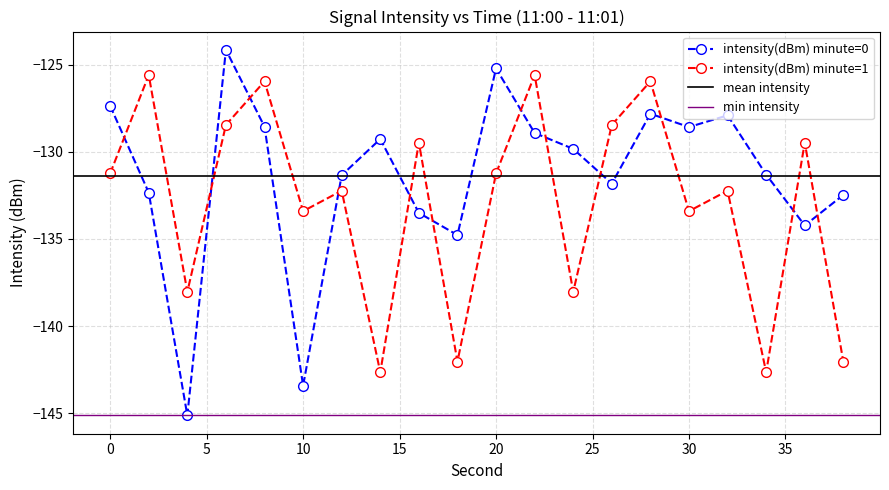

Reading right to left, transcribe all the data shown in this chart.

intensity(dBm) minute=0: 38=-132.5	36=-134.2	34=-131.3	32=-127.9	30=-128.6	28=-127.8	26=-131.8	24=-129.8	22=-128.9	20=-125.2	18=-134.8	16=-133.5	14=-129.3	12=-131.3	10=-143.4	8=-128.6	6=-124.2	4=-145.1	2=-132.3	0=-127.4
intensity(dBm) minute=1: 38=-142.0	36=-129.5	34=-142.6	32=-132.2	30=-133.4	28=-126.0	26=-128.5	24=-138.0	22=-125.6	20=-131.2	18=-142.0	16=-129.5	14=-142.6	12=-132.2	10=-133.4	8=-126.0	6=-128.5	4=-138.0	2=-125.6	0=-131.2